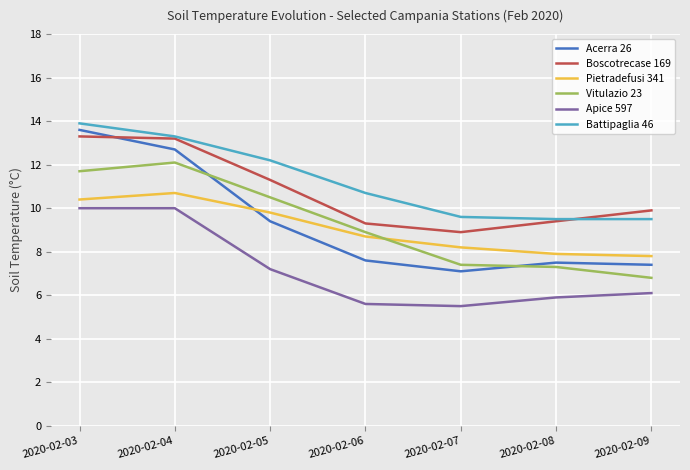

What is the difference between the highest and lowest values at 2020-02-05?

5.0